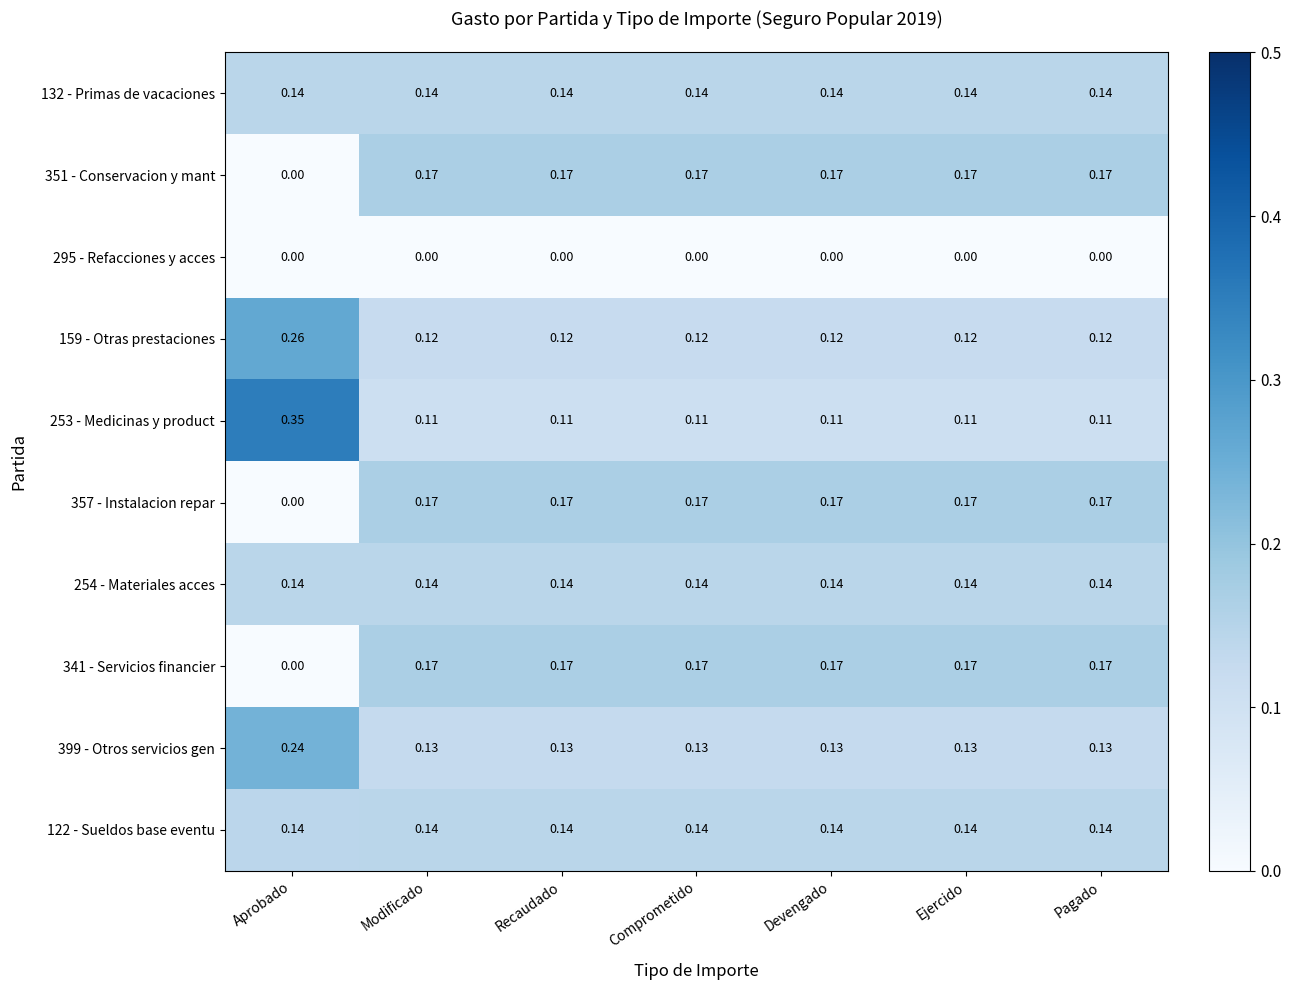

Is the value of 341 - Servicios financier at Recaudado greater than the value of 122 - Sueldos base eventu at Pagado?

Yes